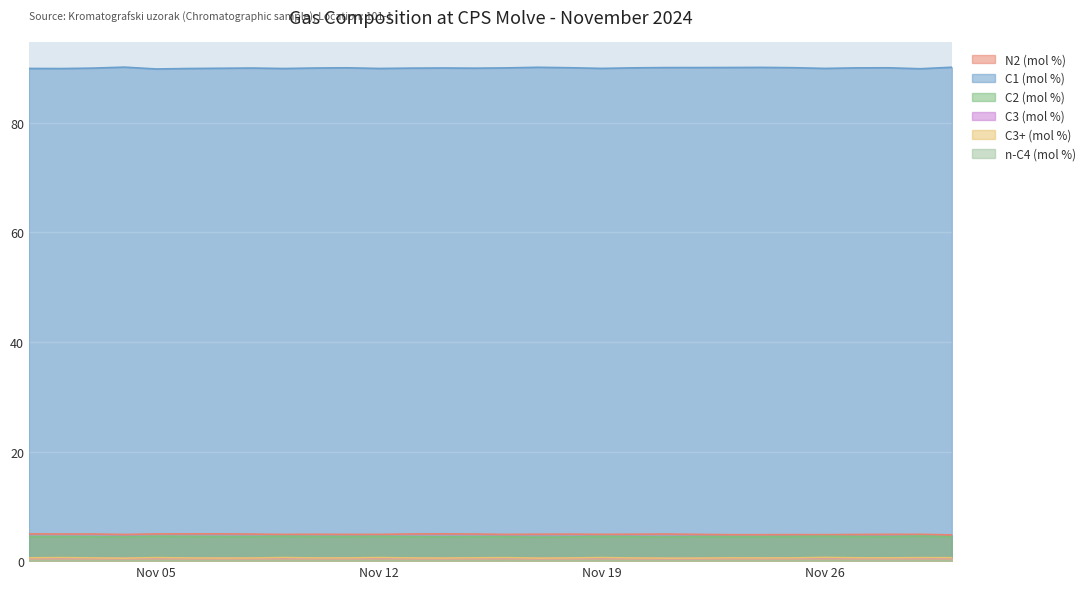

Reading left to right, extract all data points from this chart.

N2 (mol %): 5.0	5.0	5.0	4.9	5.0	5.0	5.0	4.9	4.9	4.9	4.9	4.9	5.0	5.0	4.9	4.9	4.9	4.9	4.9	4.9	4.9	4.9	4.8	4.8	4.8	4.8	4.9	4.9	4.9	4.8
C1 (mol %): 89.9	89.9	90.0	90.2	89.9	89.9	90.0	90.0	89.9	90.0	90.1	89.9	90.0	90.0	90.0	90.0	90.2	90.1	90.0	90.1	90.1	90.1	90.1	90.1	90.1	90.0	90.1	90.1	89.9	90.2
C2 (mol %): 4.5	4.5	4.4	4.4	4.5	4.5	4.5	4.5	4.5	4.5	4.5	4.5	4.5	4.4	4.5	4.4	4.4	4.4	4.5	4.5	4.4	4.5	4.5	4.5	4.5	4.5	4.5	4.4	4.6	4.4
C3 (mol %): 0.6	0.6	0.5	0.5	0.6	0.5	0.5	0.5	0.6	0.5	0.5	0.6	0.5	0.5	0.6	0.6	0.5	0.5	0.6	0.5	0.5	0.5	0.5	0.5	0.5	0.6	0.6	0.6	0.6	0.6
C3+ (mol %): 0.6	0.6	0.6	0.5	0.6	0.6	0.6	0.6	0.7	0.6	0.6	0.7	0.6	0.6	0.6	0.6	0.5	0.6	0.6	0.6	0.6	0.6	0.6	0.6	0.6	0.7	0.6	0.6	0.6	0.6
n-C4 (mol %): 0.0	0.0	0.0	0.0	0.0	0.0	0.0	0.0	0.0	0.0	0.0	0.0	0.0	0.0	0.0	0.0	0.0	0.0	0.0	0.0	0.0	0.0	0.0	0.0	0.0	0.0	0.0	0.0	0.0	0.0